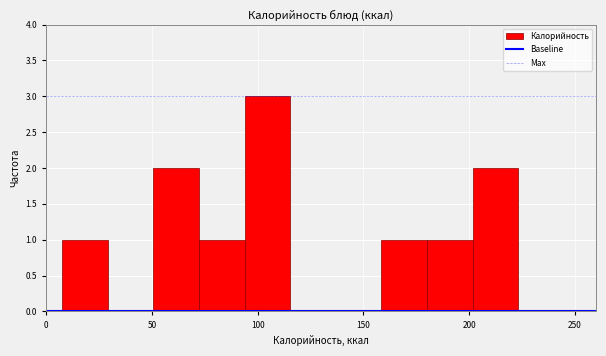

Reading left to right, transcribe this chart: for each bar, give the range it covers on the x-axis and its height. Neither the bar edges nor the heights are printed on the chart, so give them approximately, as read against the axes.

10 to 30: 1
30 to 50: 0
50 to 70: 2
70 to 95: 1
95 to 115: 3
115 to 135: 0
135 to 160: 0
160 to 180: 1
180 to 200: 1
200 to 225: 2